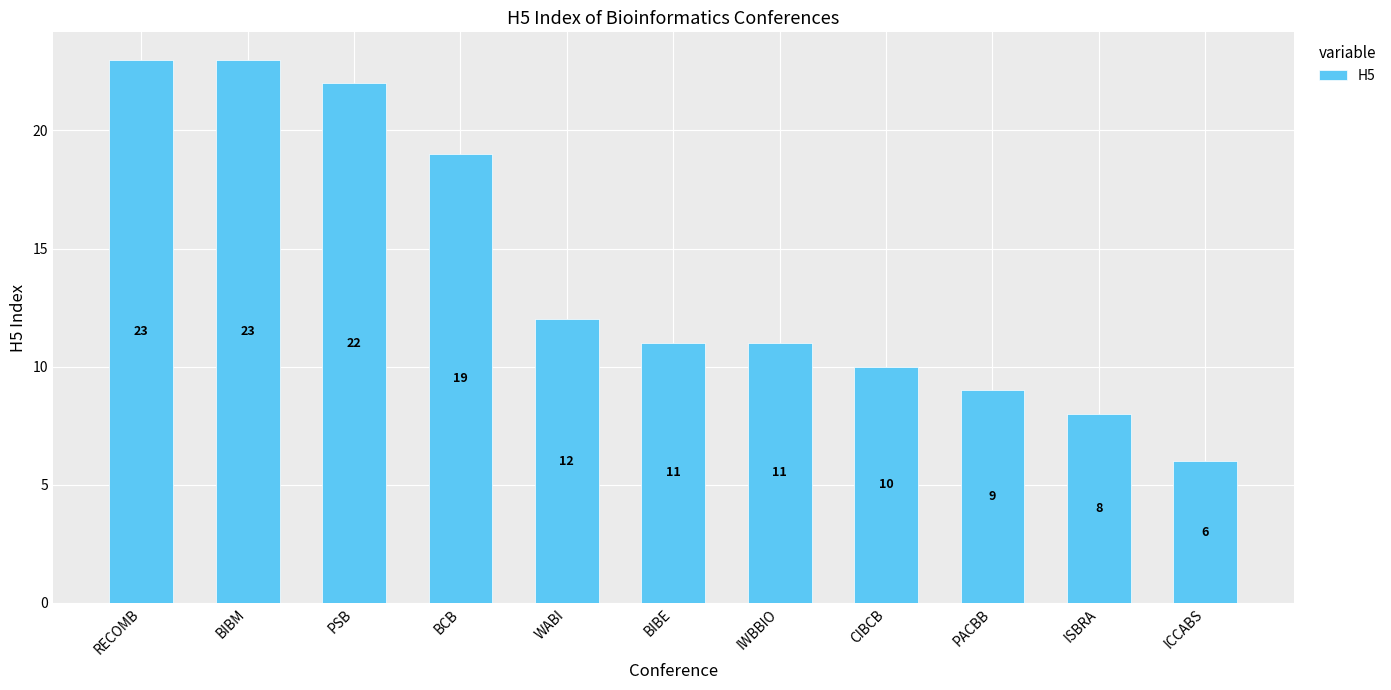

Reading right to left, list all the values displayed in this chart.

6	8	9	10	11	11	12	19	22	23	23